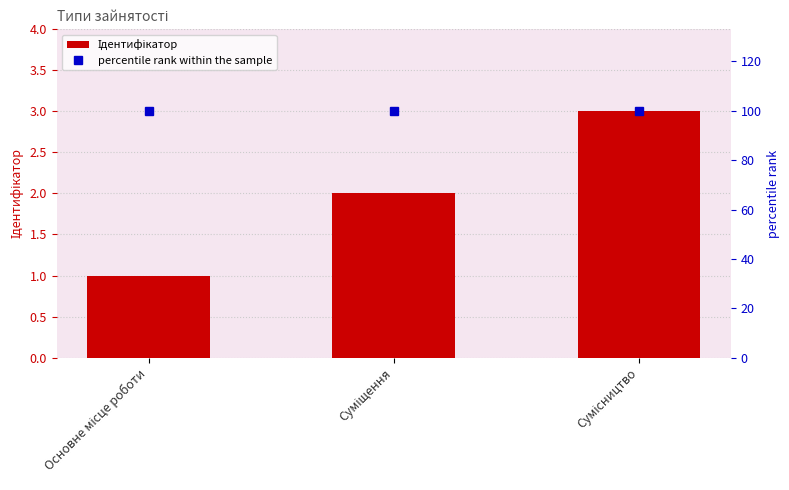

What value does the percentile rank within the sample series have at Суміщення?

100